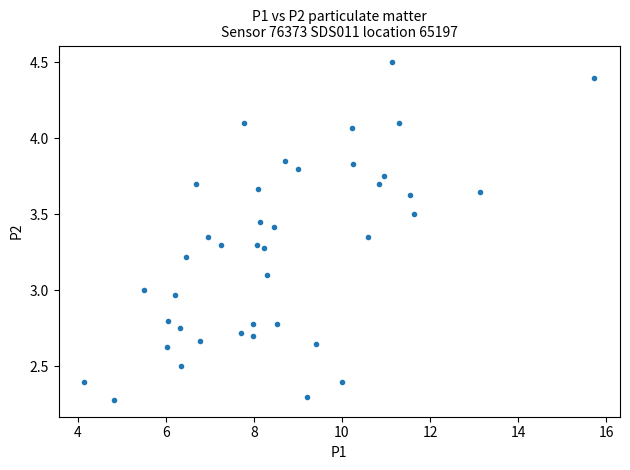

What is the range of X values (max minus min)?

11.6